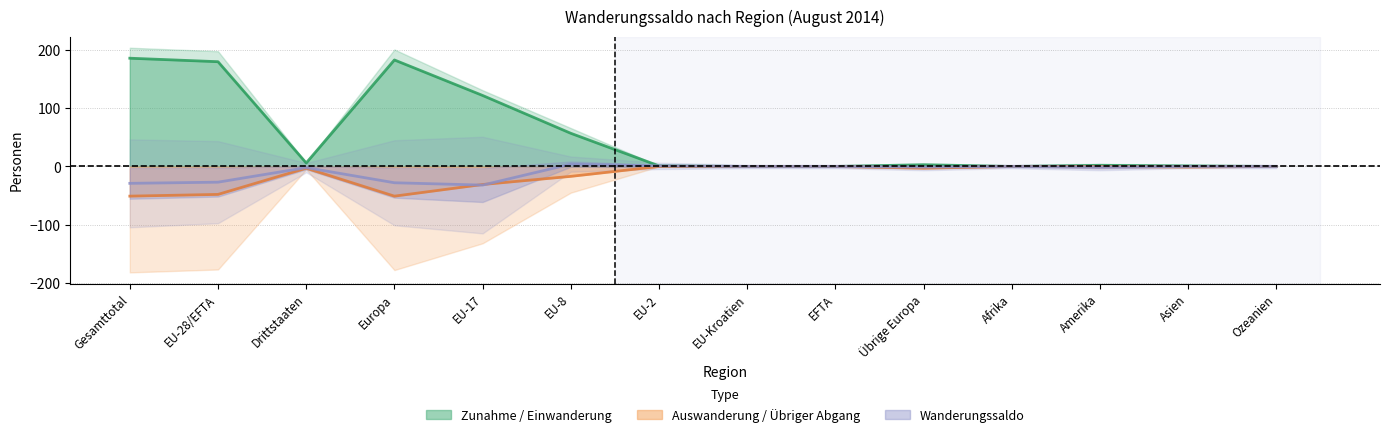

True or false: Total übriger Abgang has a value of -48 at EU-28/EFTA.

True